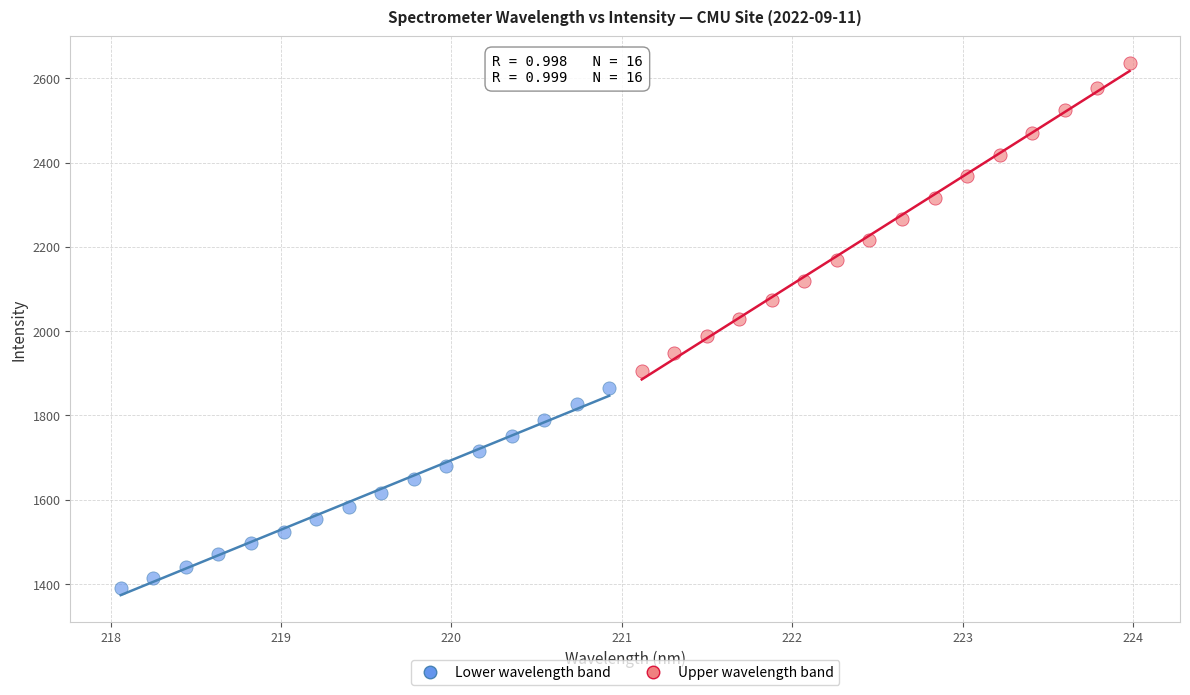

Which series has the largest Y range (max minus min)?

Upper wavelength band